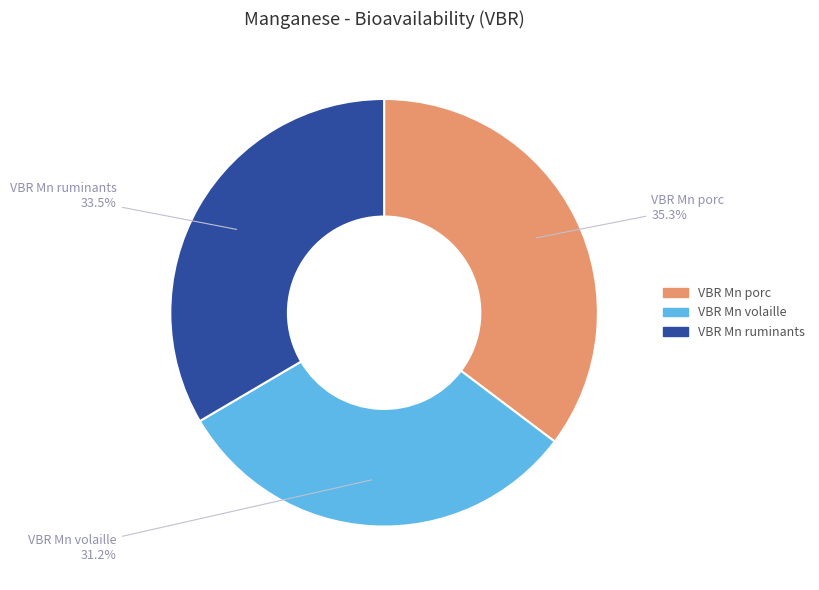

Which has a higher value, VBR Mn volaille or VBR Mn ruminants?

VBR Mn ruminants